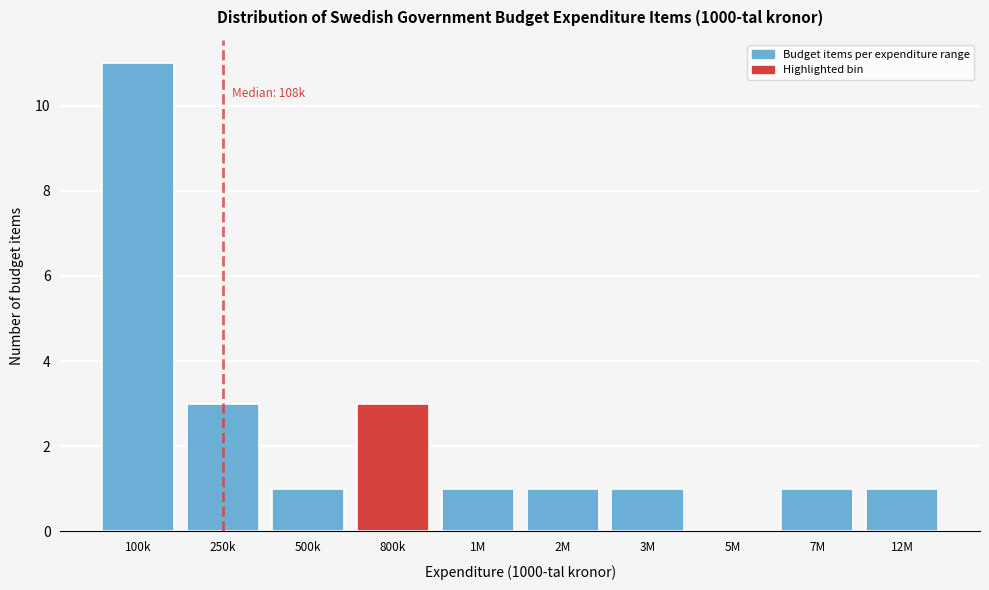

Reading left to right, what are all the values shown in this chart?

100k=11	250k=3	500k=1	800k=3	1M=1	2M=1	3M=1	5M=0	7M=1	12M=1